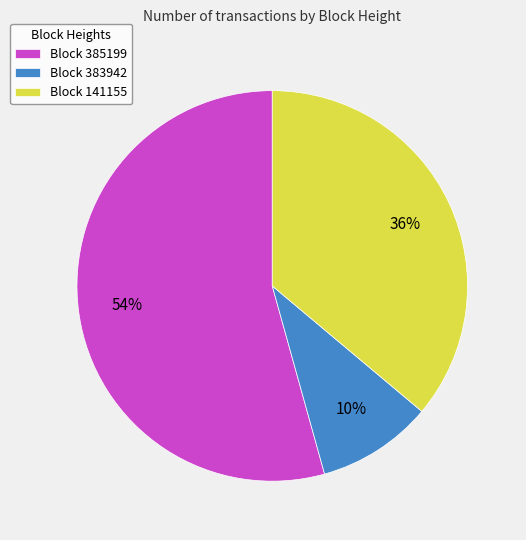

Which category has the smallest portion of the pie?

Block 383942